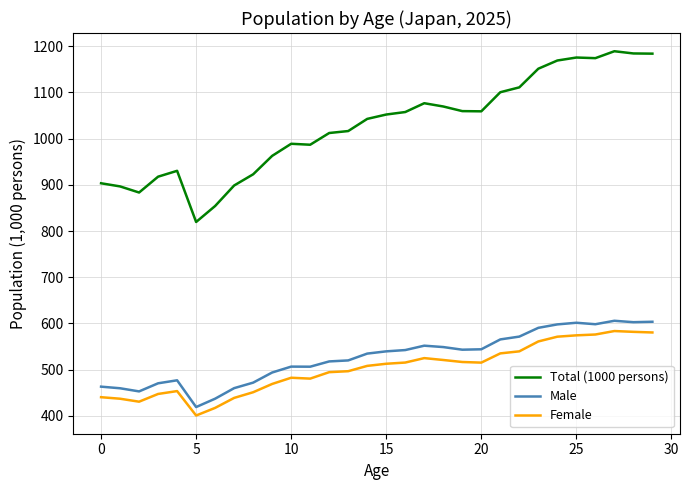

Rank the series by their maximum value, from highest to lowest.

Total (1000 persons), Male, Female